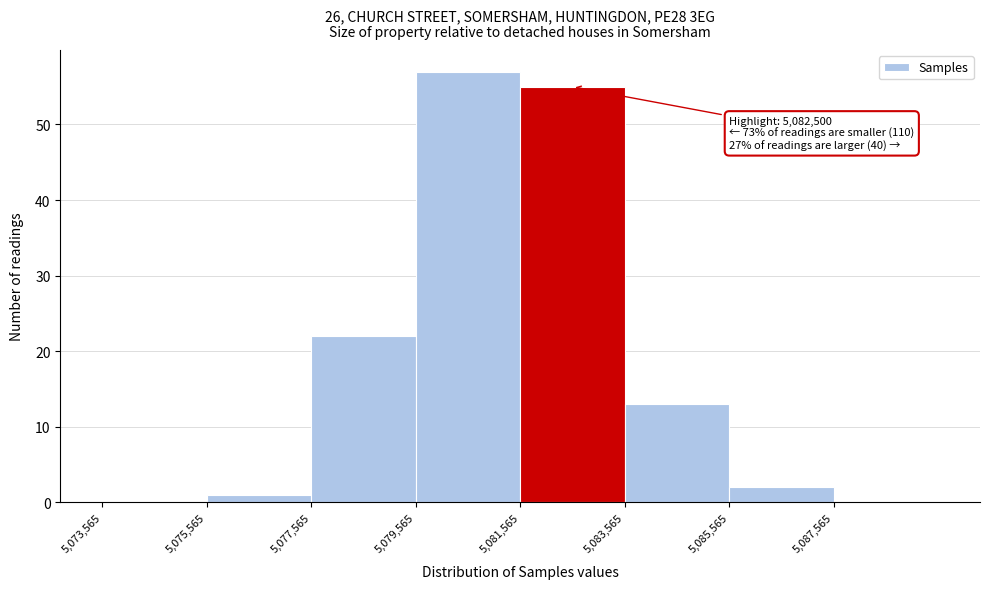

Which range on the x-axis has the tallest bar?

5079600 to 5081600